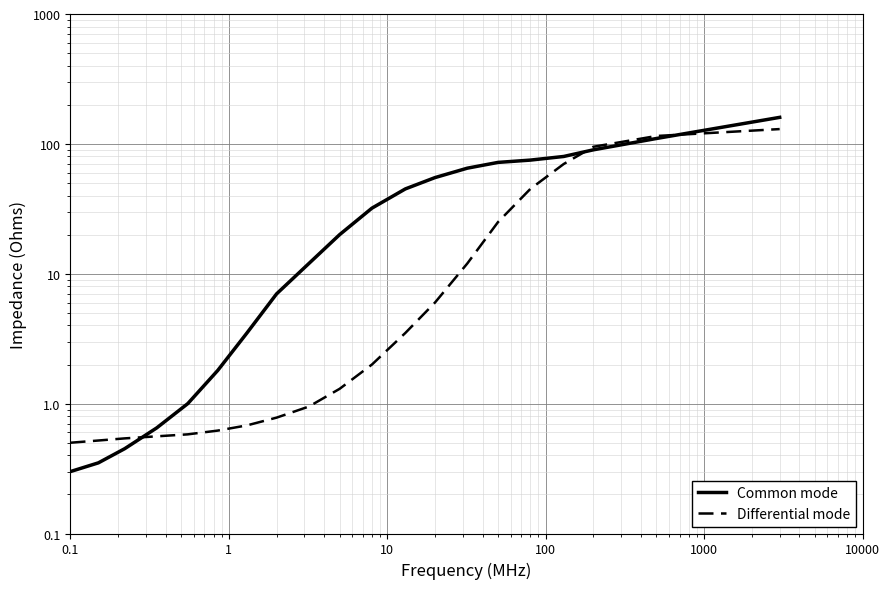

How many intersections are there between Common mode and Differential mode?

3